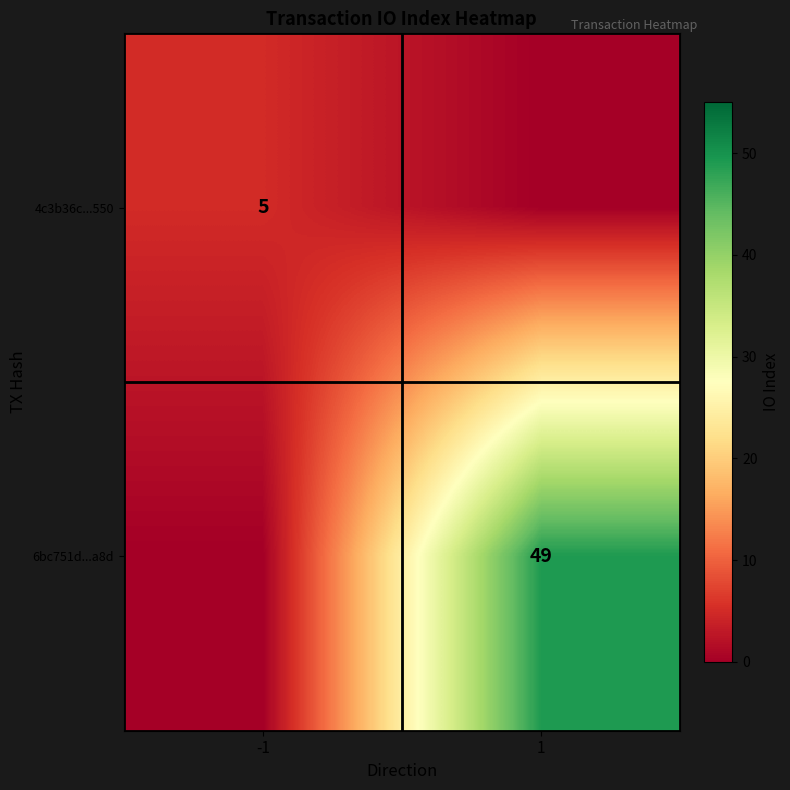

Between 1 and -1, which is larger?

-1